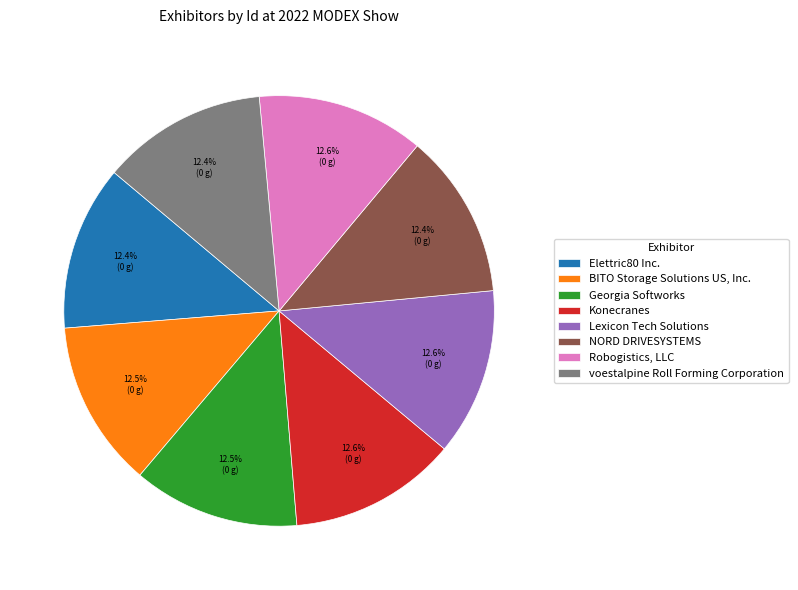

The Lexicon Tech Solutions slice represents 20% of the pie. True or false?

False